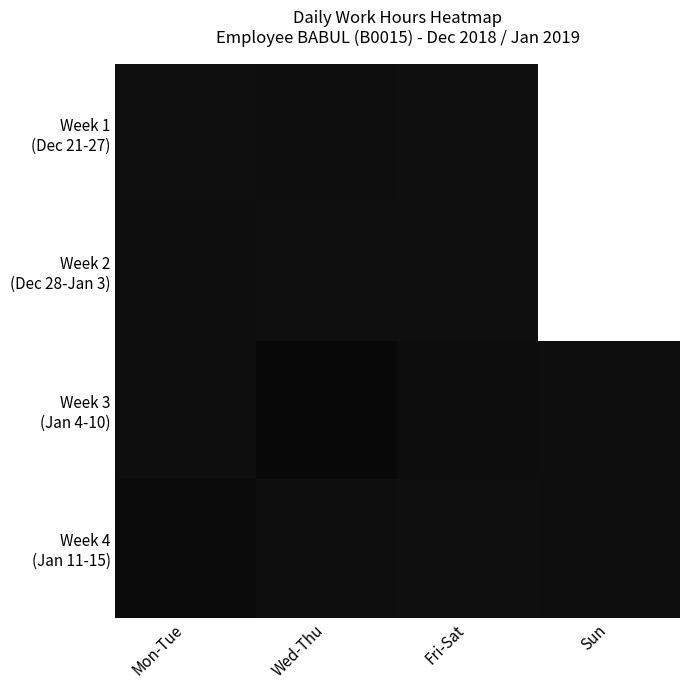

At which category is the sum across all series the highest?

Wed-Thu